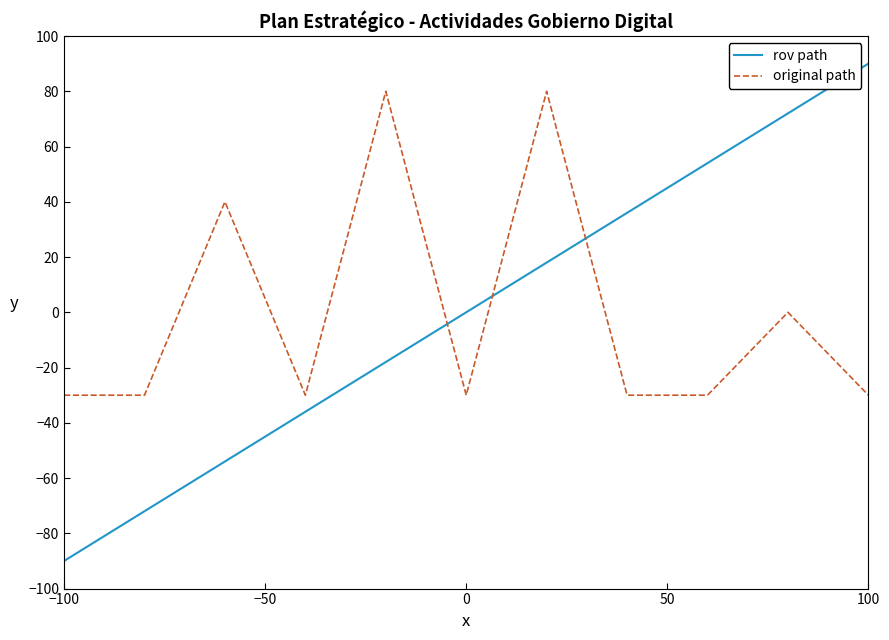

Which series has the widest spread of values?

rov path